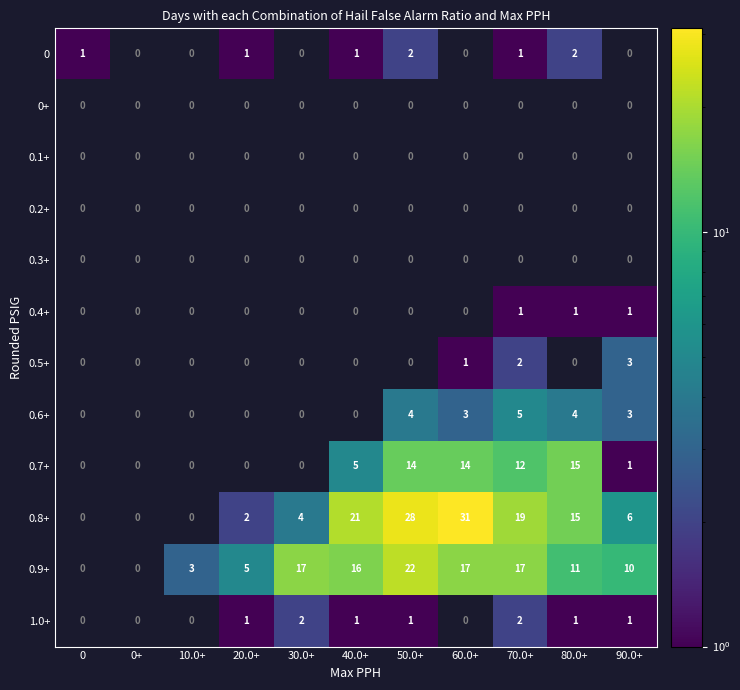

Which has a higher value, 0 or 80.0+?

80.0+